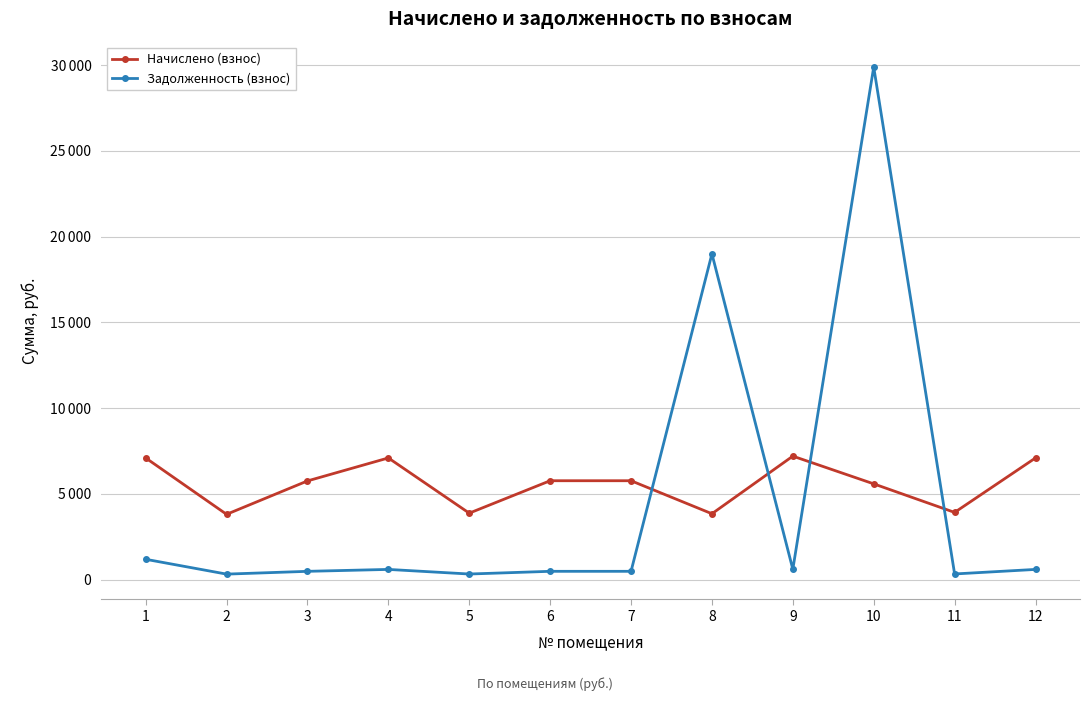

Is this an area chart (filled region under the line)?

No